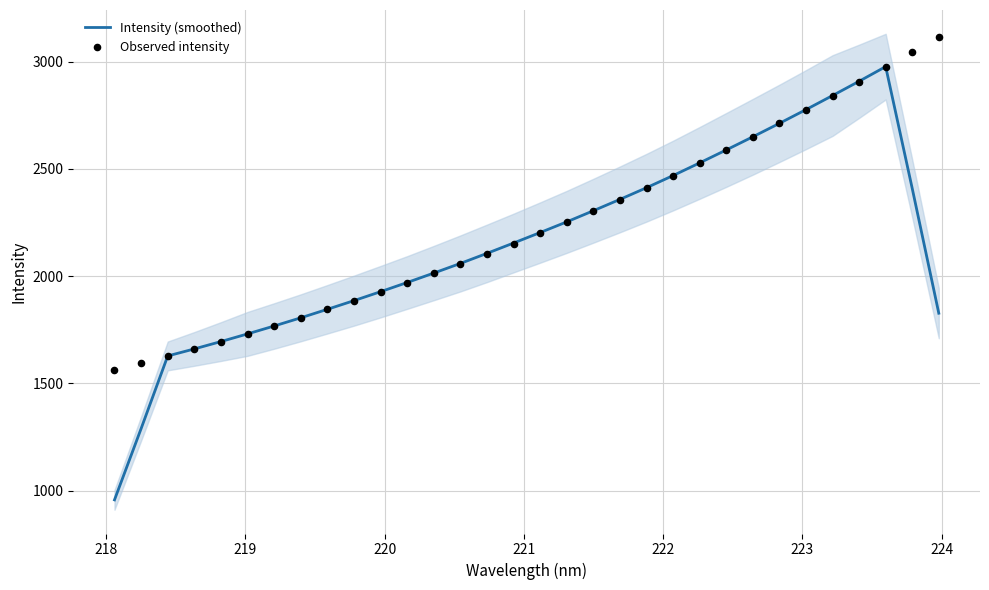

Which series contains the highest Y value?

Observed intensity